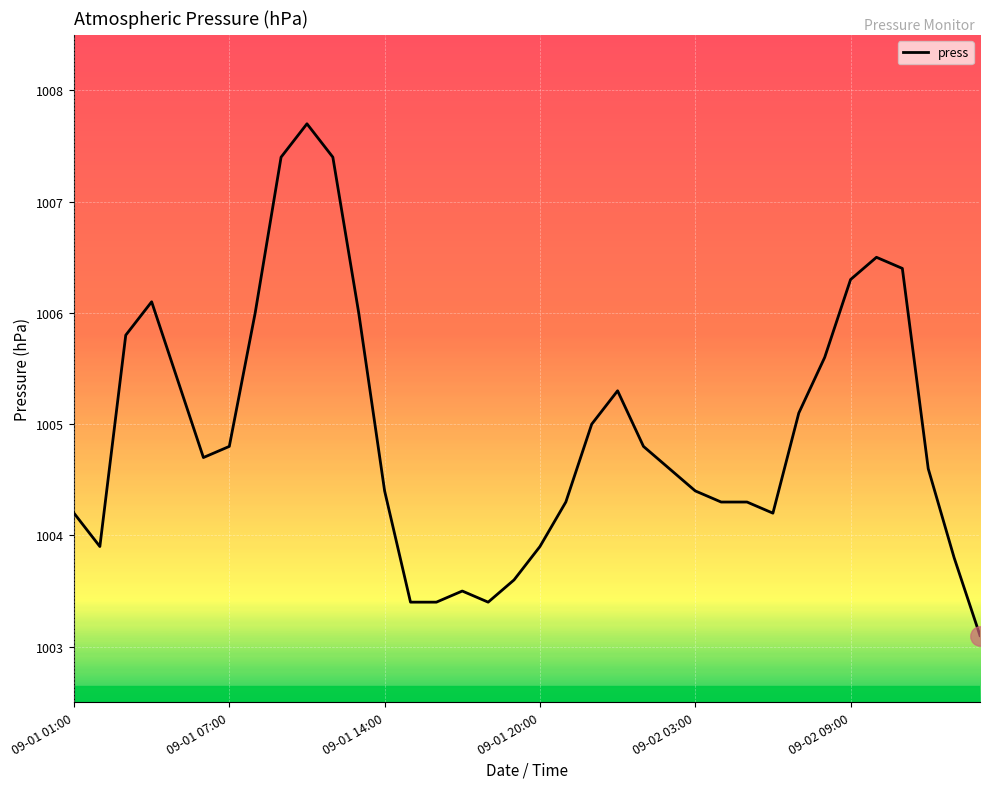

What is the maximum value shown in the chart?

1007.7